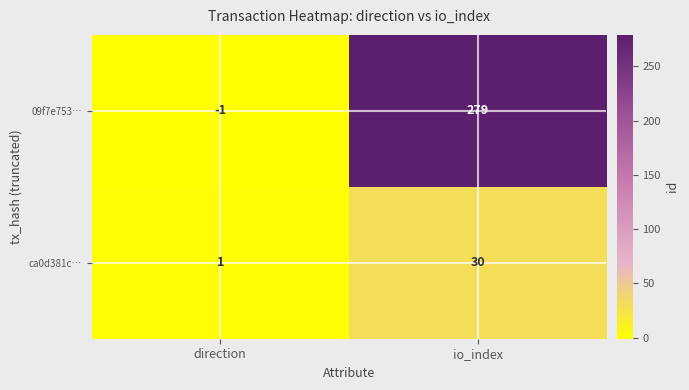

The 09f7e753… series shows 279 at io_index. True or false?

True